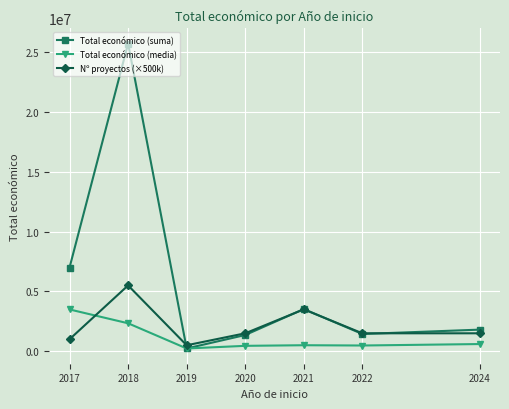

True or false: Total económico (suma) has more than 0 points higher than both neighbors.

True